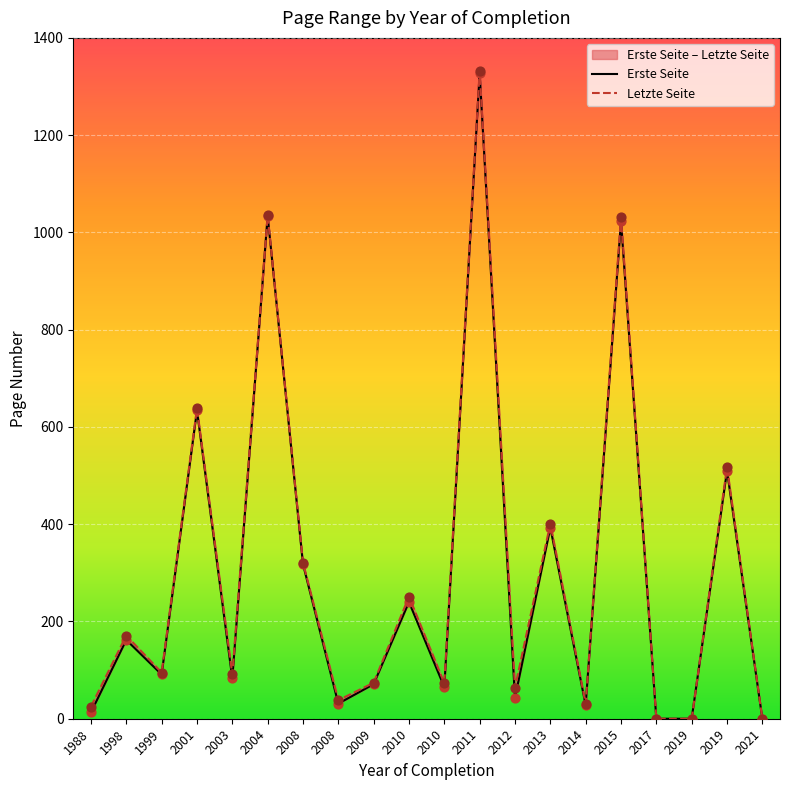

What are all the series names shown in the legend?

Erste Seite, Letzte Seite